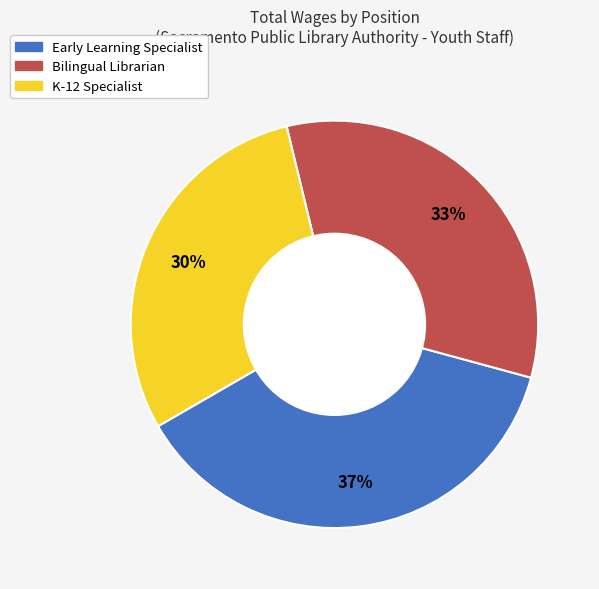

To the nearest percent, what is the average slice percentage?

33%